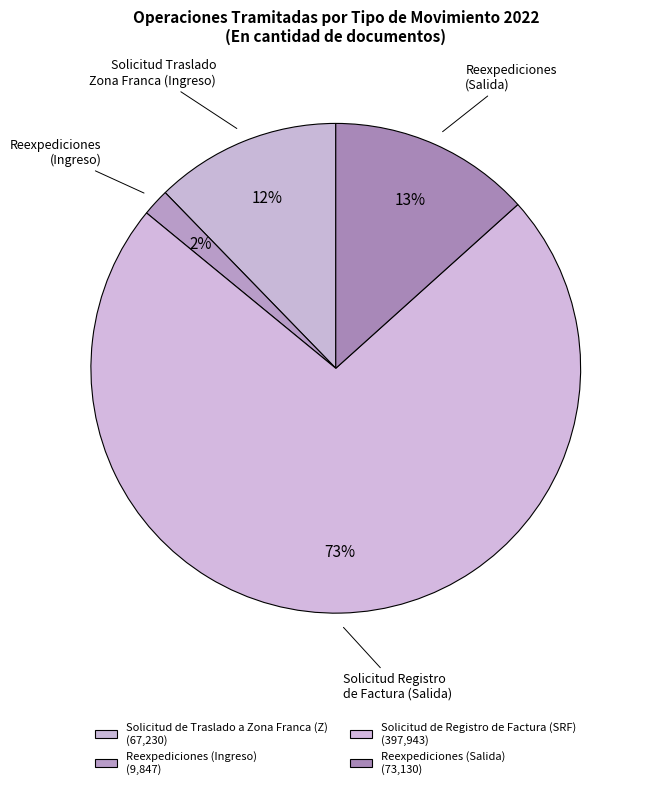

Combined, do Solicitud de Registro de Factura (SRF) and Solicitud de Traslado a Zona Franca (Z) account for over 50%?

Yes